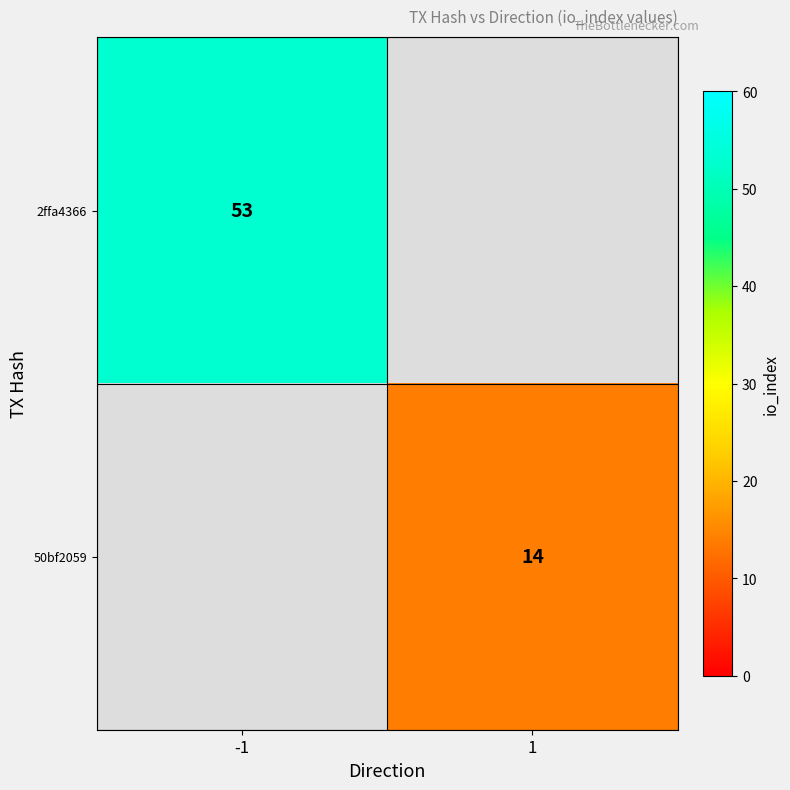

True or false: 2ffa4366 has a value of 32 at -1.

False